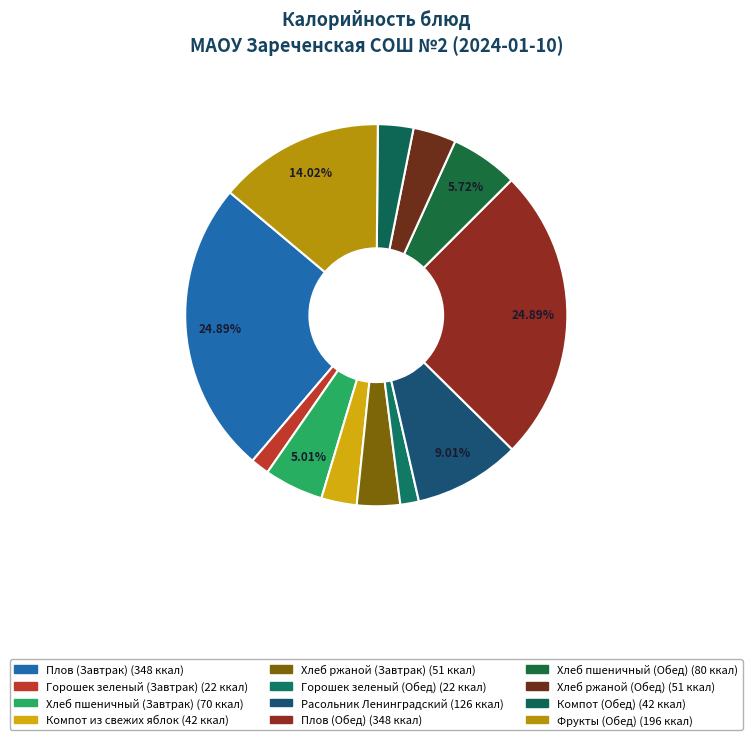

Does Хлеб пшеничный (Завтрак) represent more than half of the total?

No